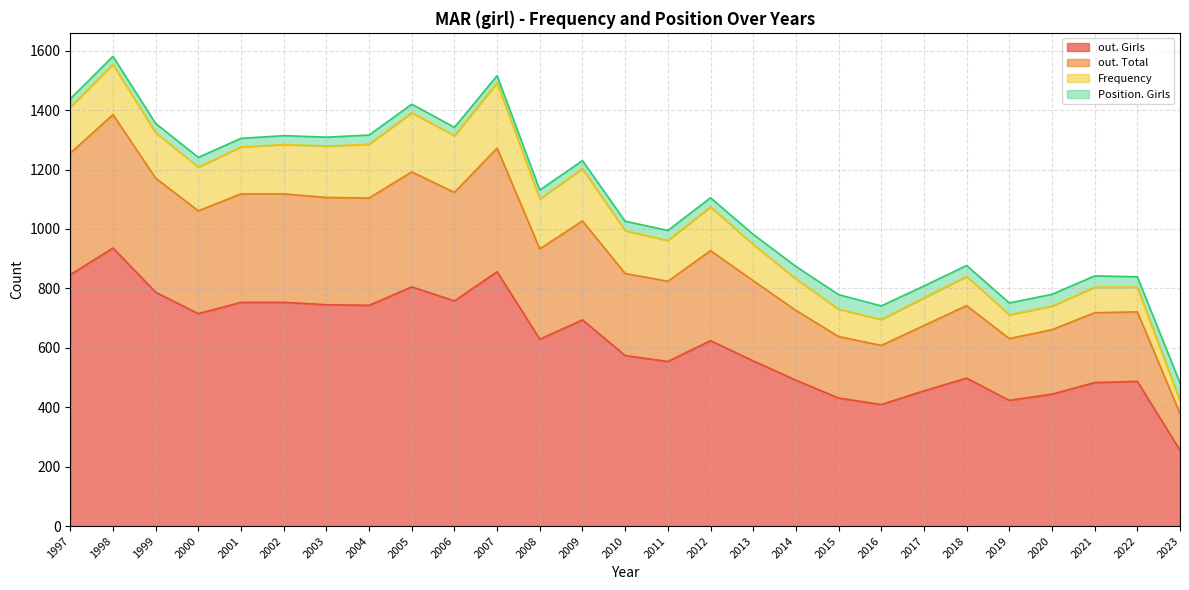

True or false: out. Total and out. Girls cross at least once.

False